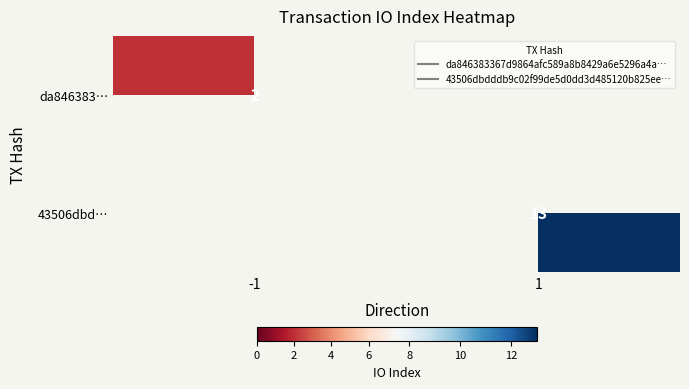

At 1, list the series in order from smallest to largest.

da846383…, 43506dbd…